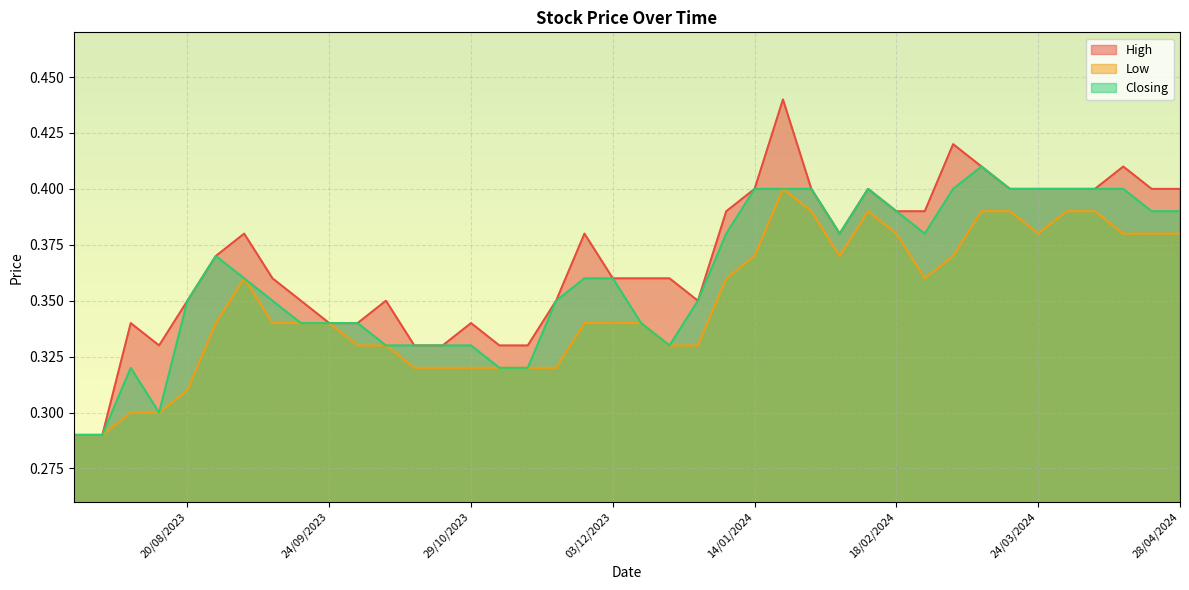

What is the sum of the Closing values at 06/08/2023 and 16/07/2023?

0.6